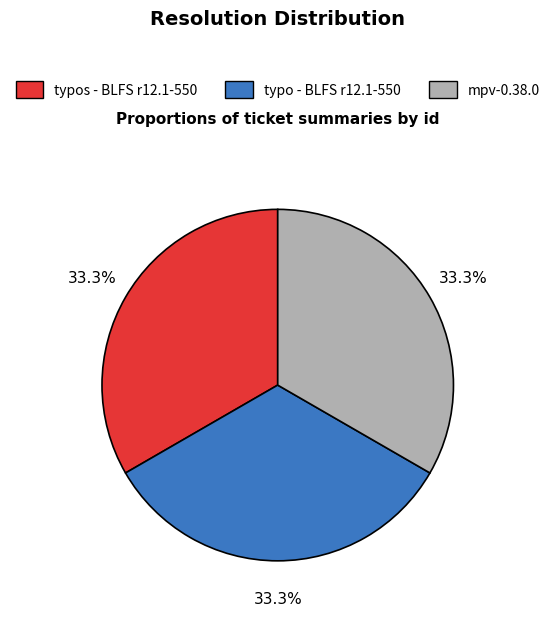

Is the sum of mpv-0.38.0 and typos - BLFS r12.1-550 greater than half?

Yes